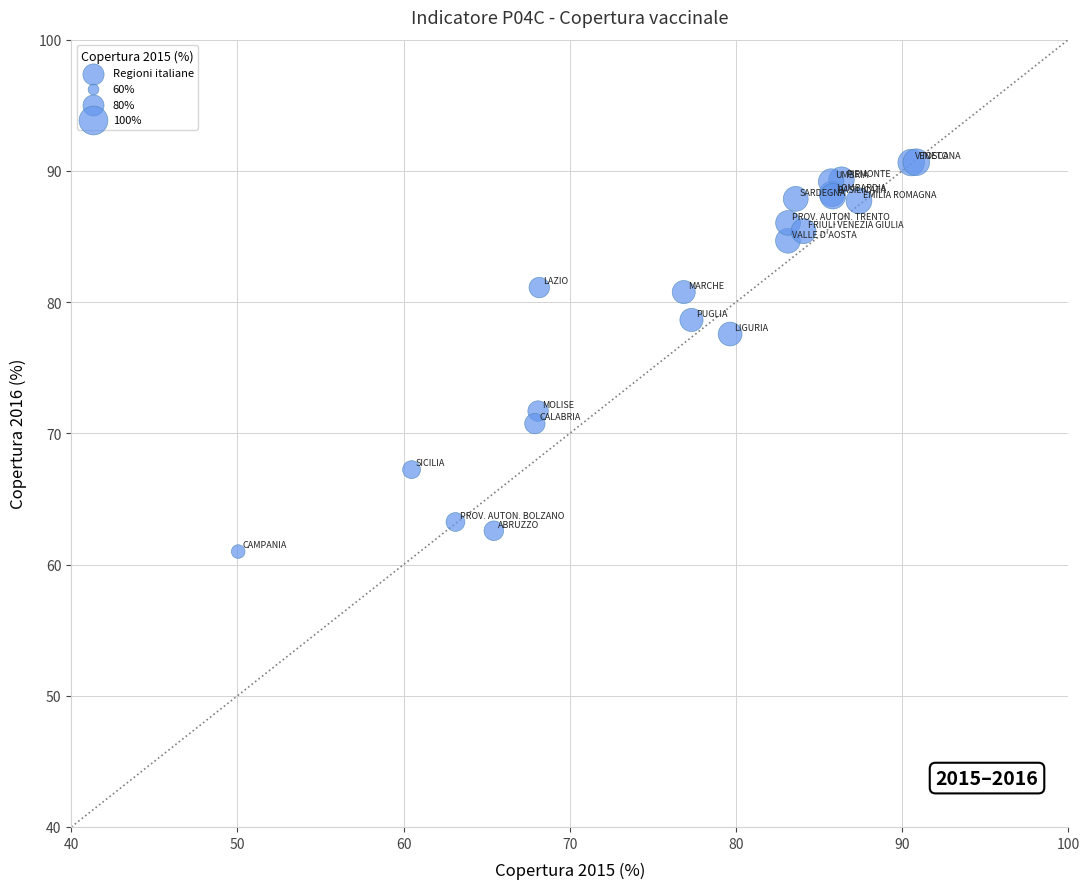

What Y value in the scatter plot is closest to 75?

77.6